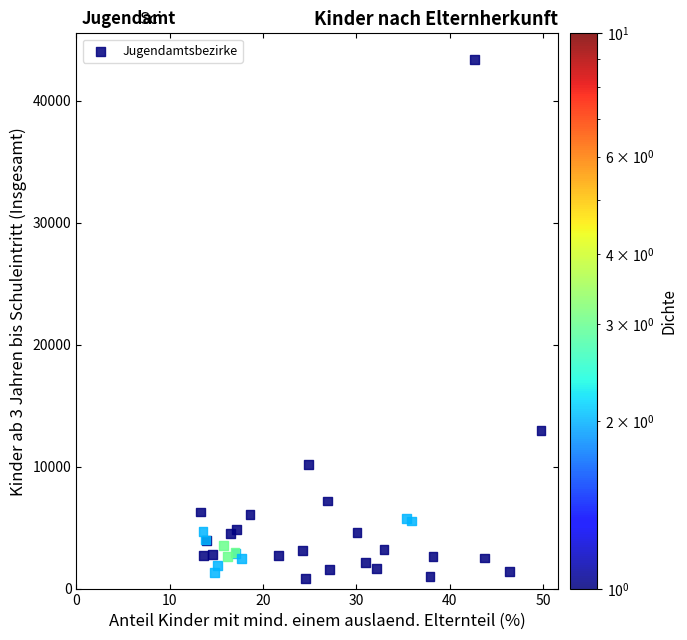

What Y value in the scatter plot is closest to 22101?

12969